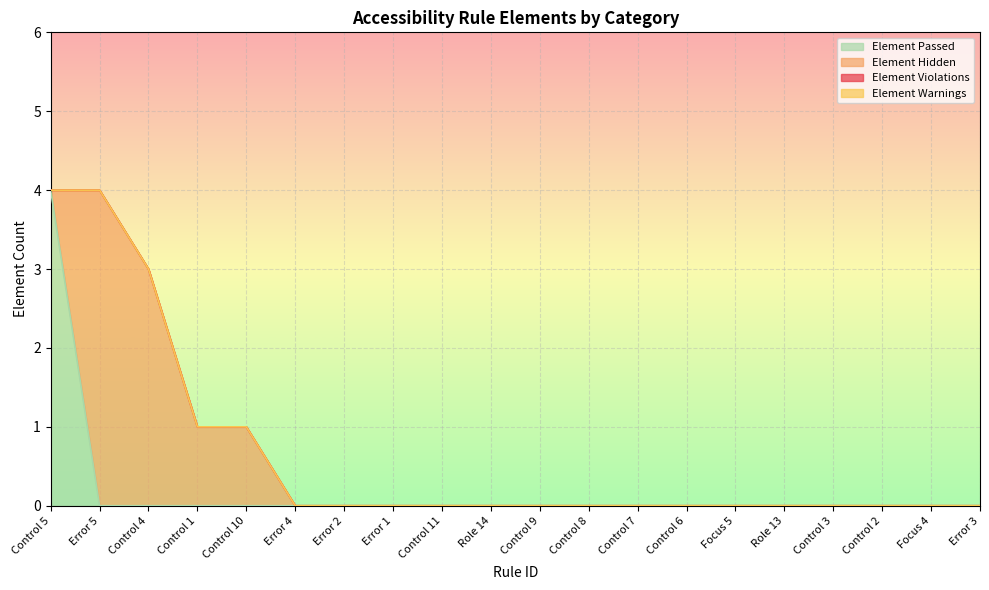

At which label does Element Hidden reach its peak?

Error 5